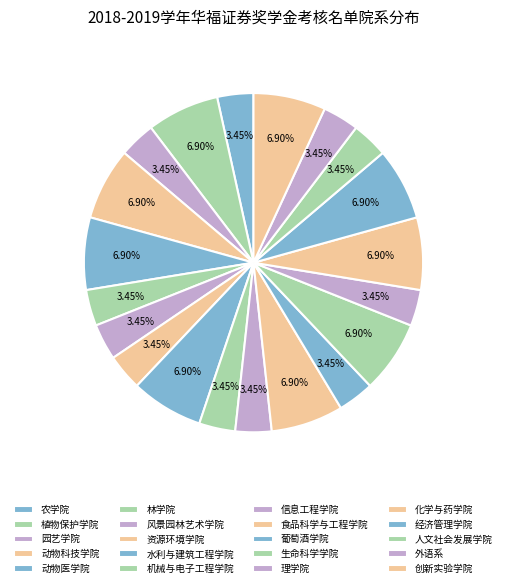

Count the number of slices in the pie.

20